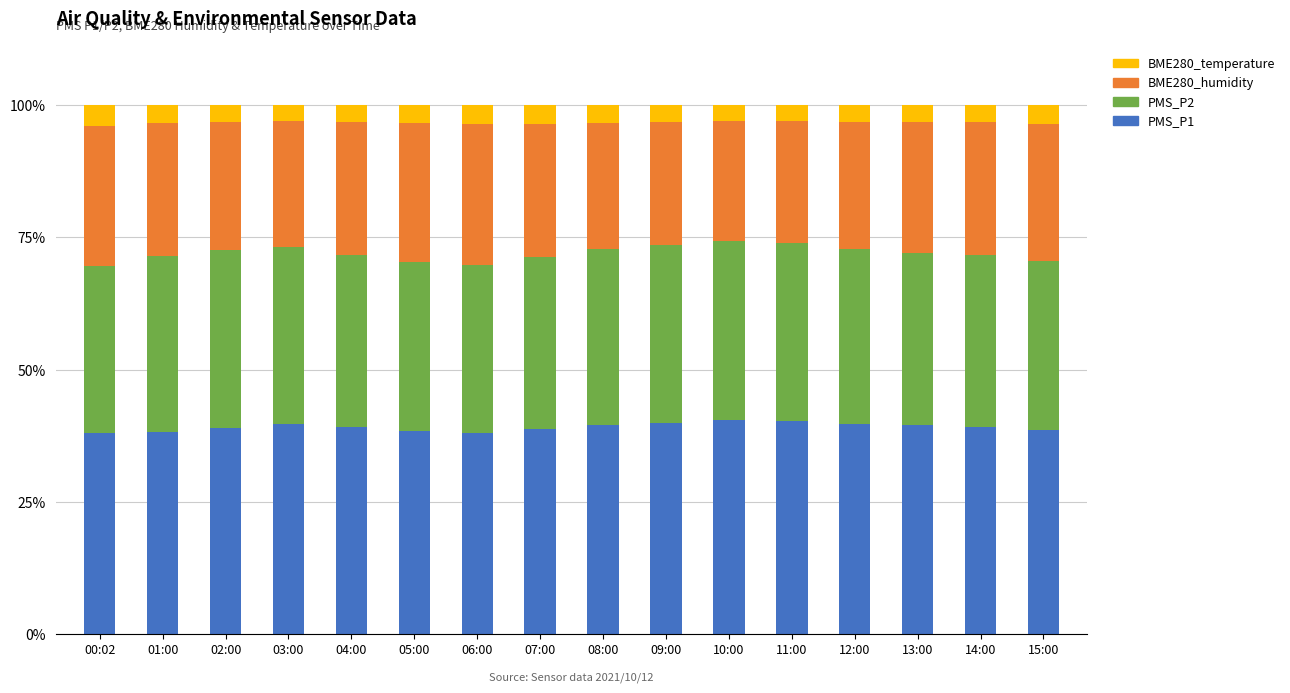

What is the minimum value for PMS_P1?

37.9